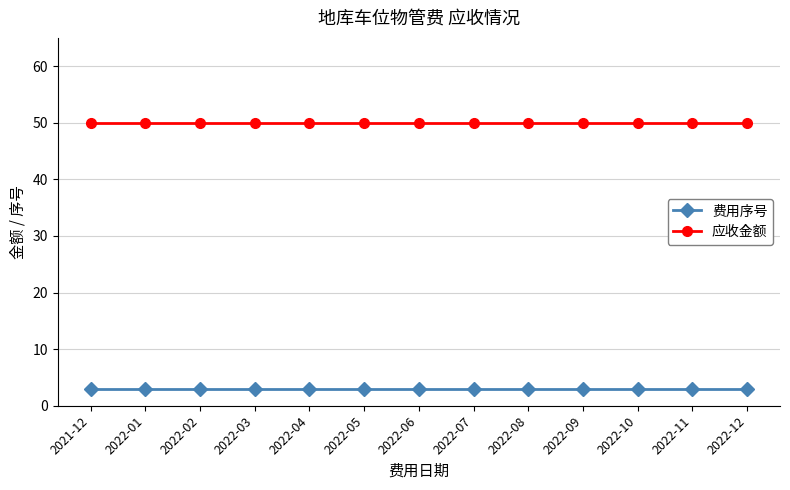

How many categories are shown in the chart?

13